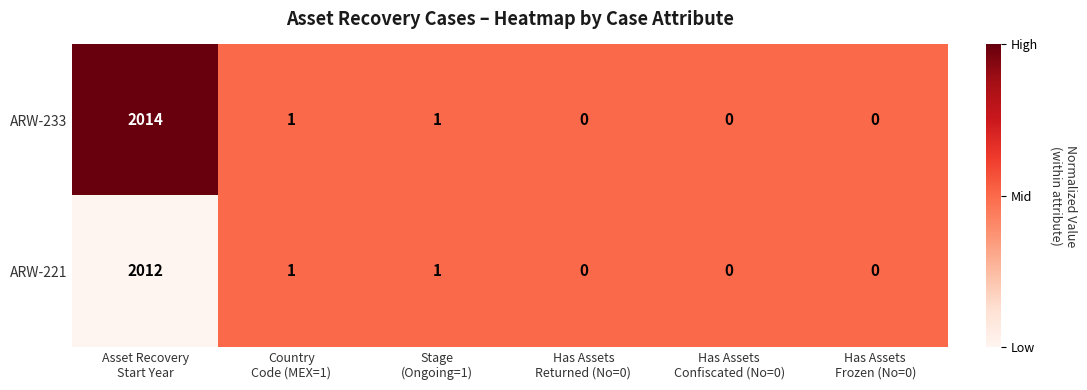

What is the highest value of the ARW-233 series?

2014